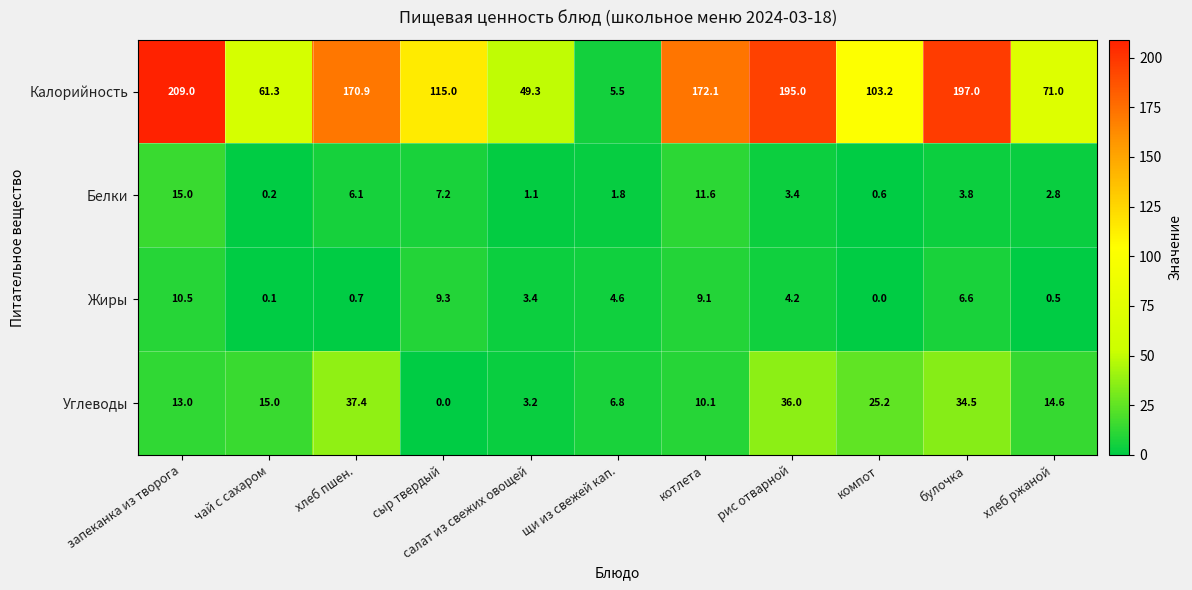

Which series has the largest total across all categories?

Калорийность